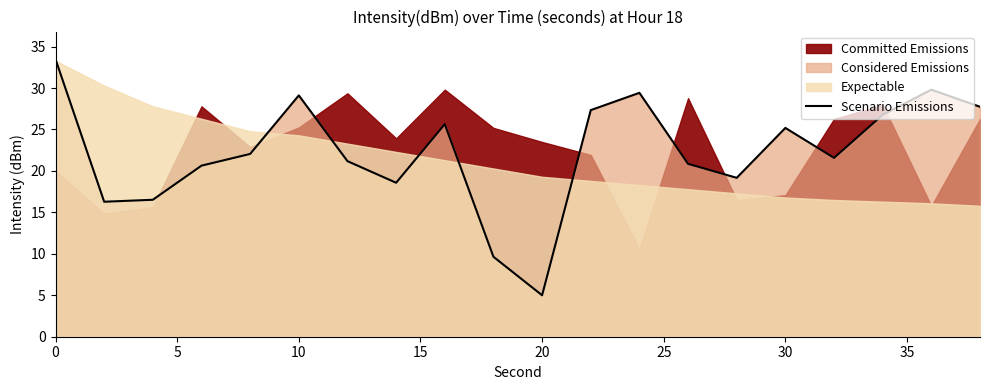

How many points are lower than both their immediate neighbors (excluding endpoints)?

5